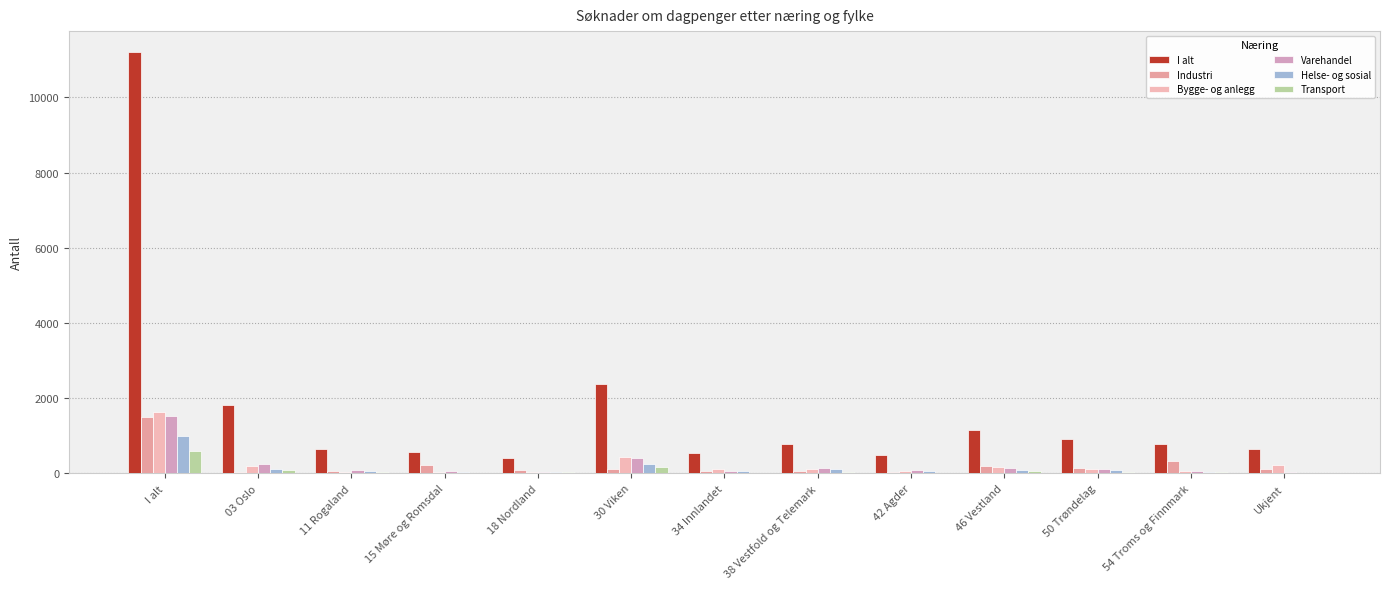

What is the label of the 5th bar from the left?

18 Nordland